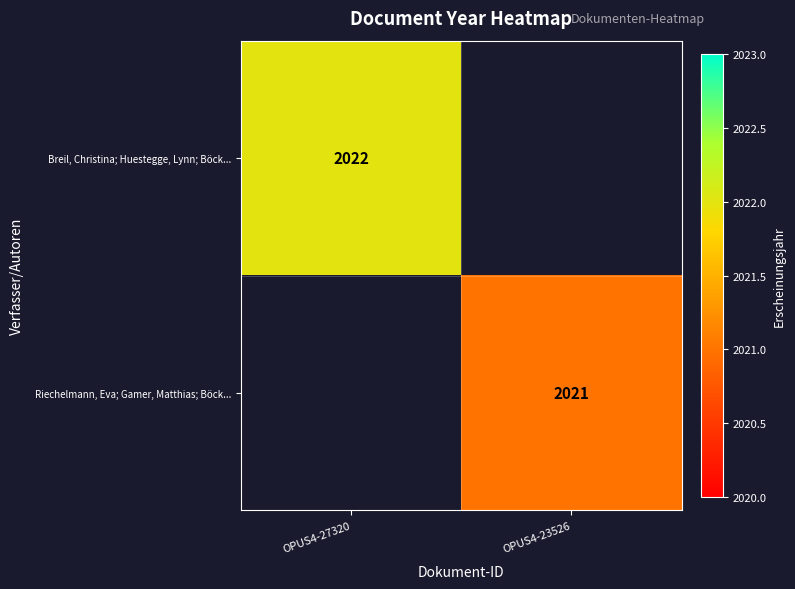

True or false: Riechelmann, Eva; Gamer, Matthias; Böck... has a value of 3280 at OPUS4-23526.

False